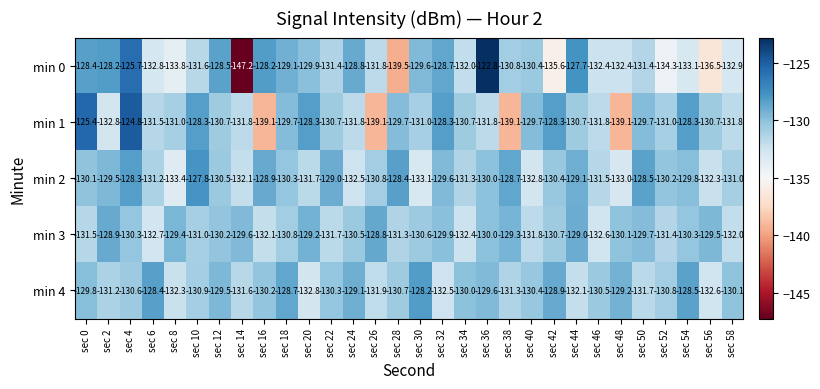

Where does the min 1 series first go above -130?

sec 0